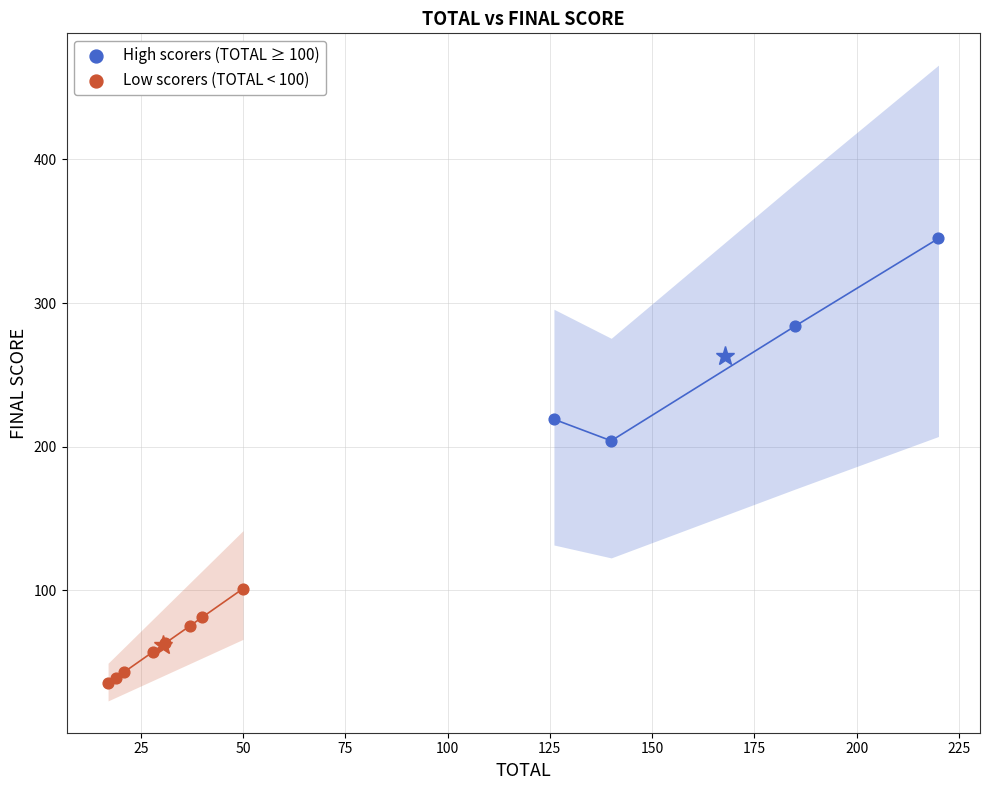

Which series reaches the maximum Y coordinate?

High scorers (TOTAL ≥ 100)